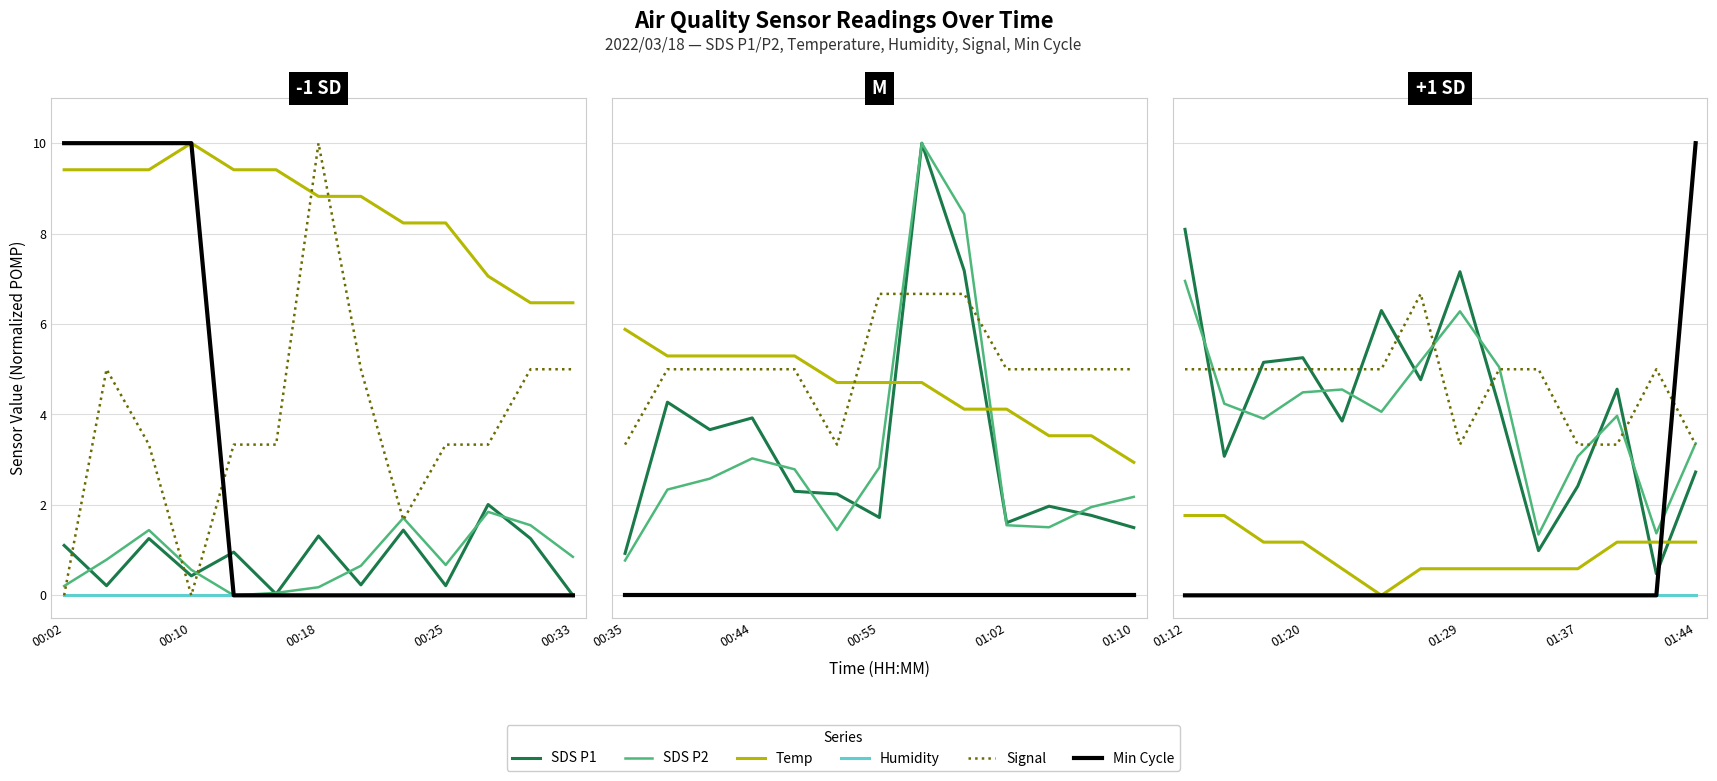

Is the value of SDS P2 at 8 greater than the value of SDS P1 at 00:02?

No